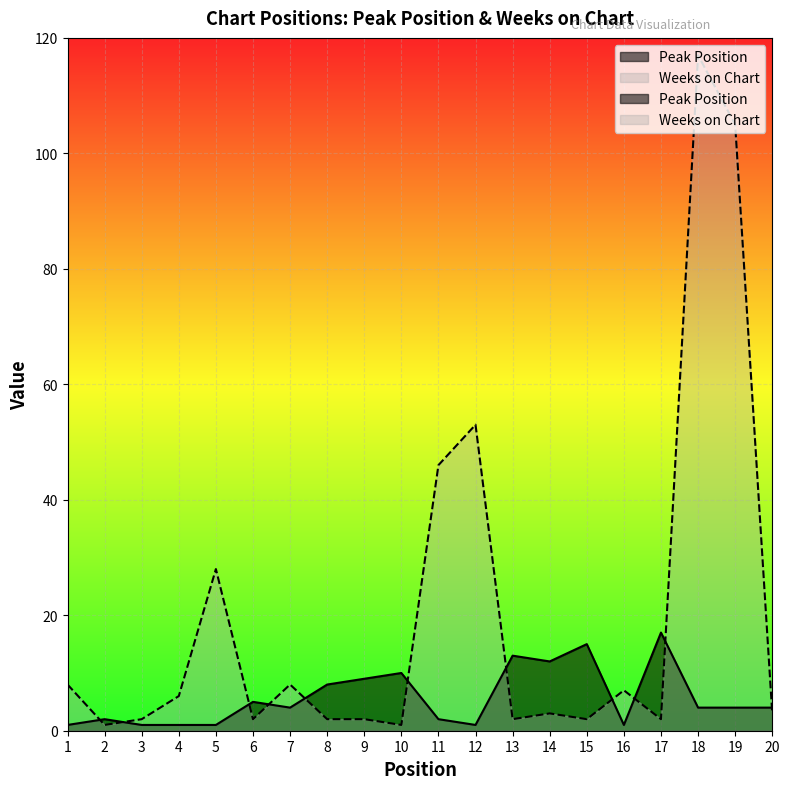

How many distinct data groups are displayed?

2